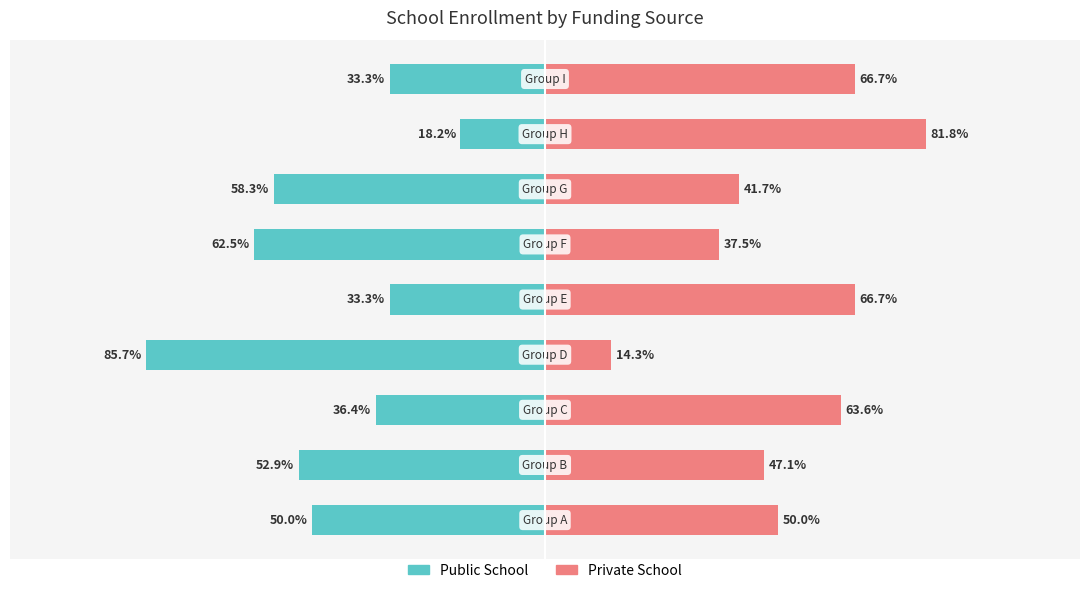

Is it true that Public School equals -24.0 at −50?

False